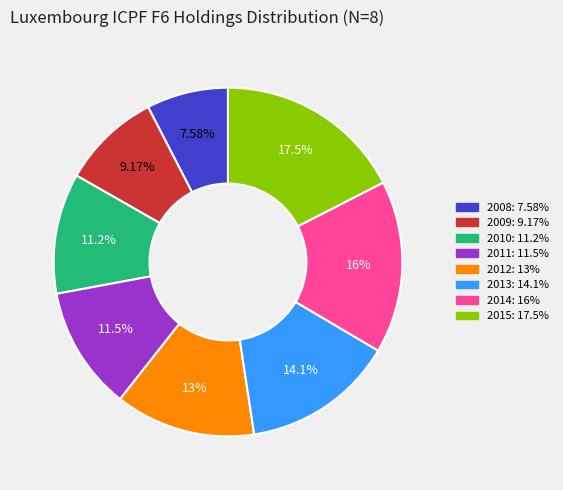

To the nearest percent, what is the difference between the 2014 and 2015 slice percentages?

1%